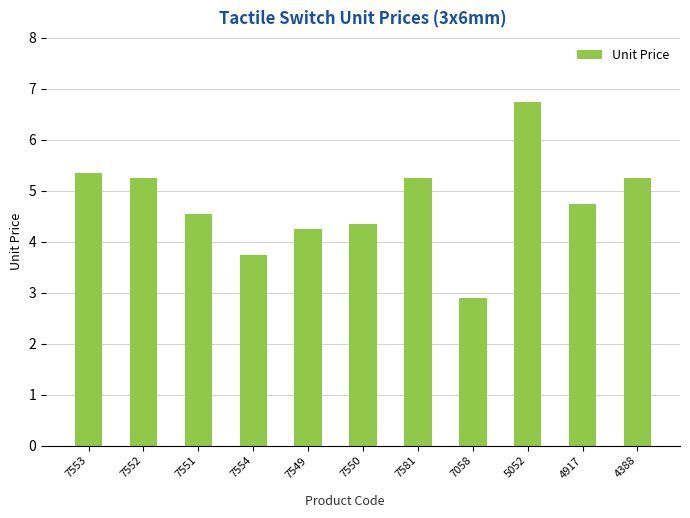

Which label corresponds to the smallest value in the chart?

7058